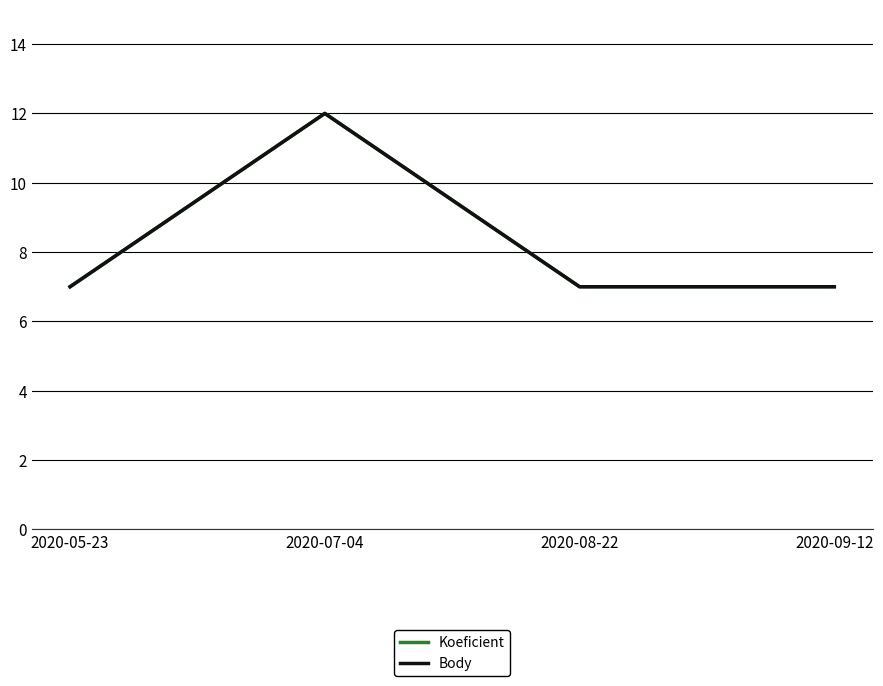

Does the chart have visible grid lines?

Yes